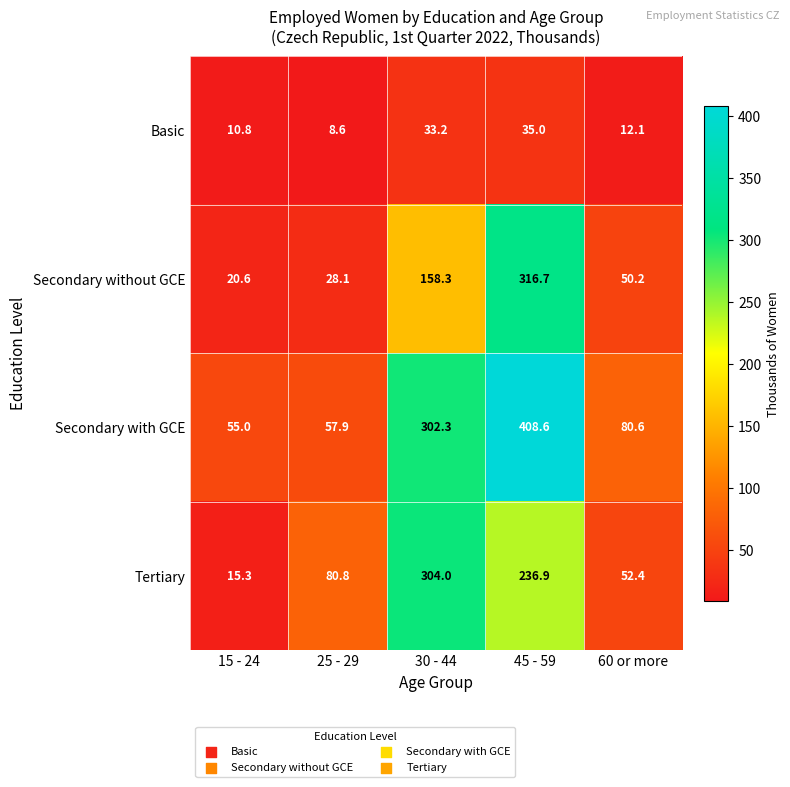

What is the total value across all series at 15 - 24?

101.7